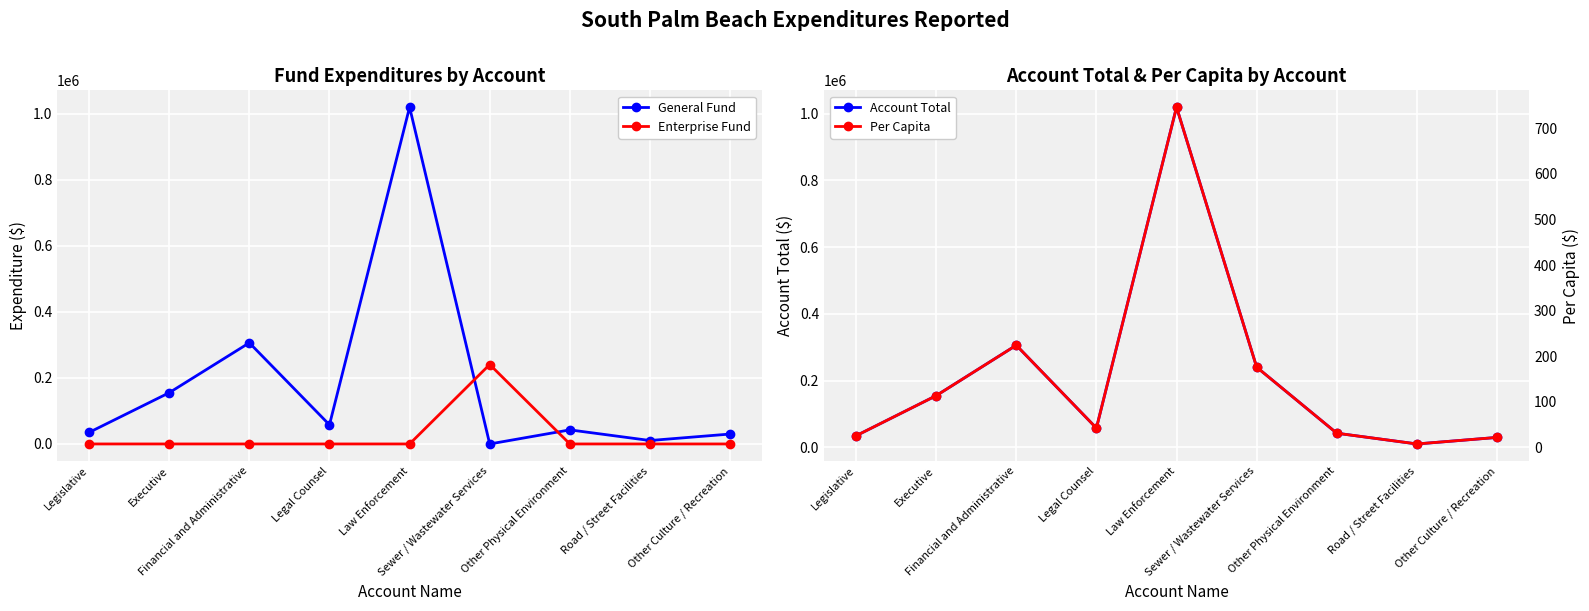

At which label does General Fund first exceed 42634?

Executive